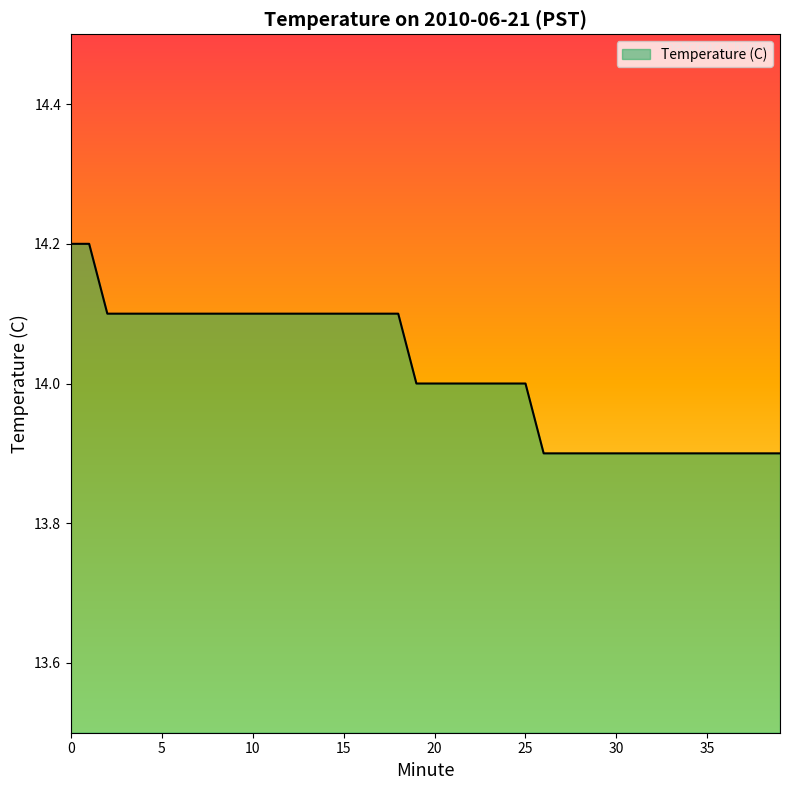

What is the smallest value displayed?

13.9